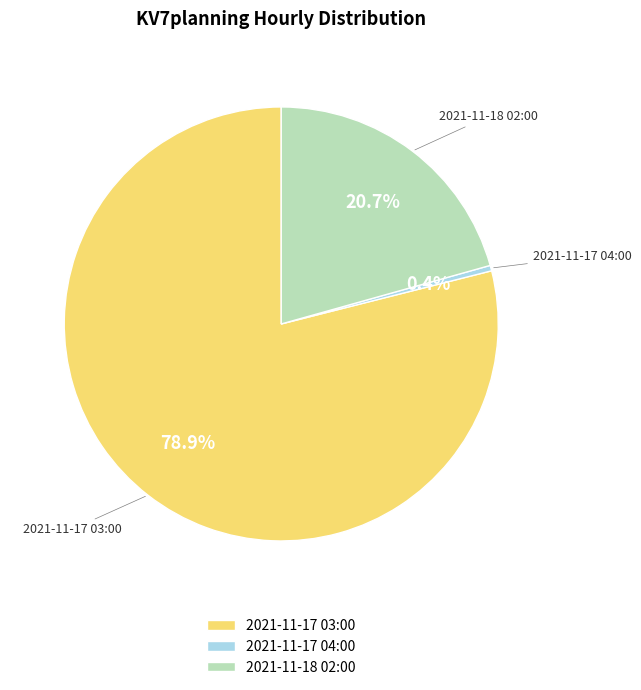

How many segments does this pie chart have?

3